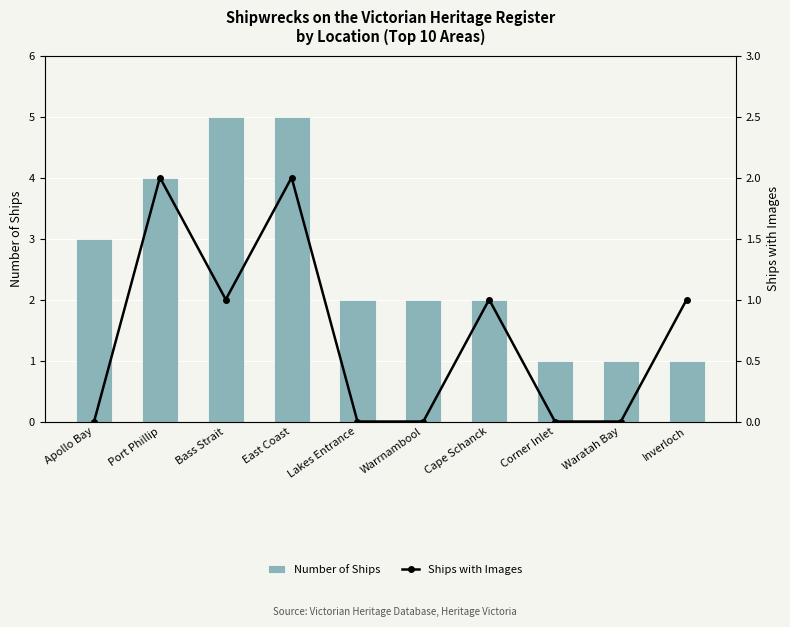

What is the maximum value for Number of Ships?

5